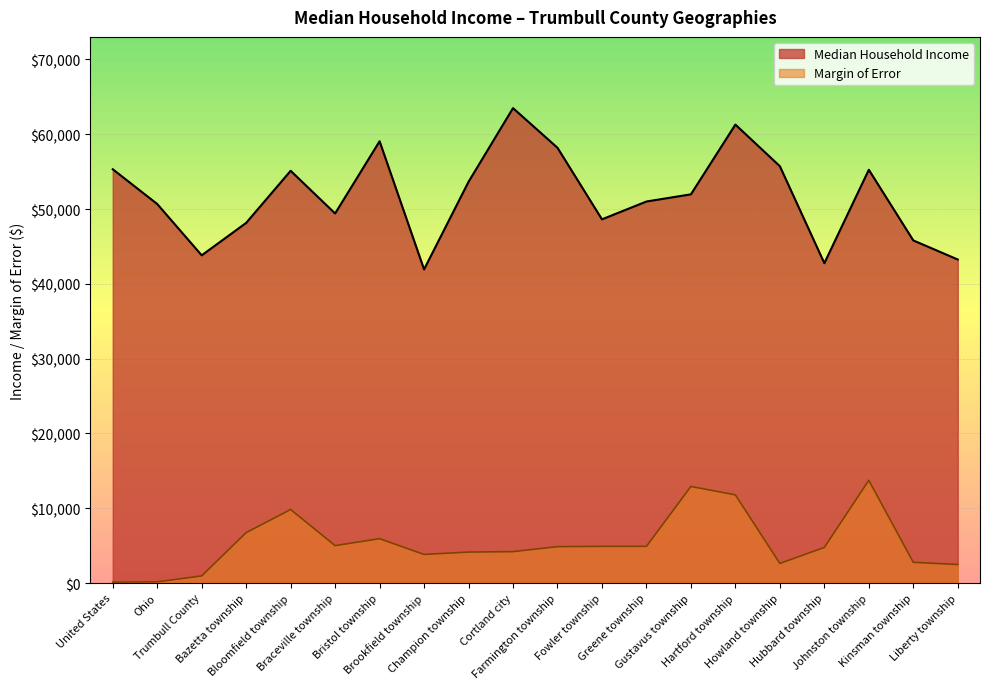

What is the sum of the Median Household Income values at Greene township and Ohio?

101681